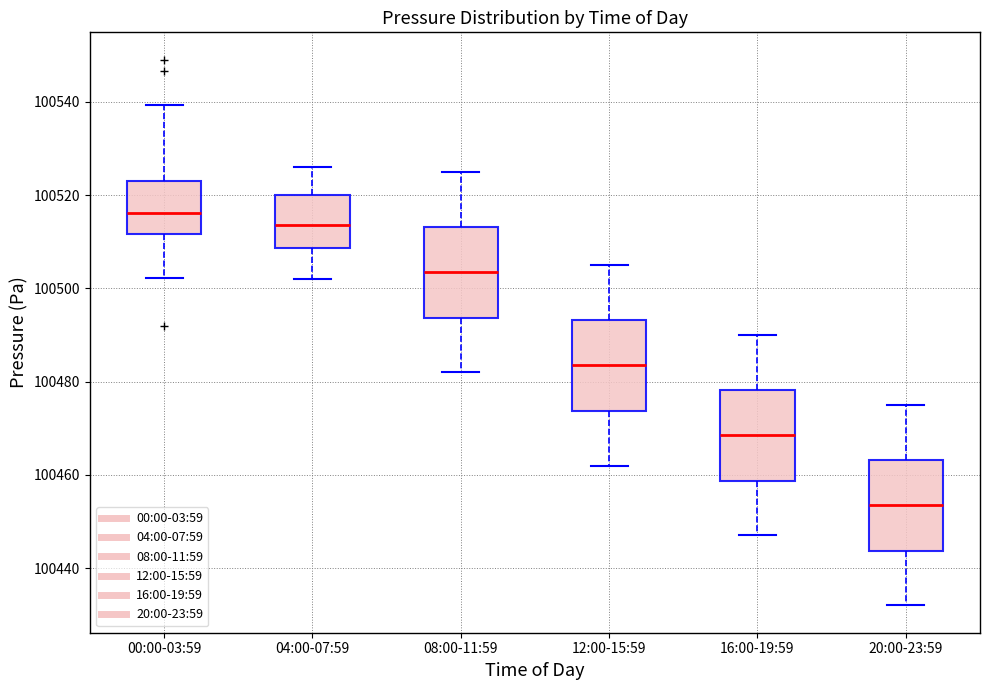

Which box has the lowest median line?

20:00-23:59